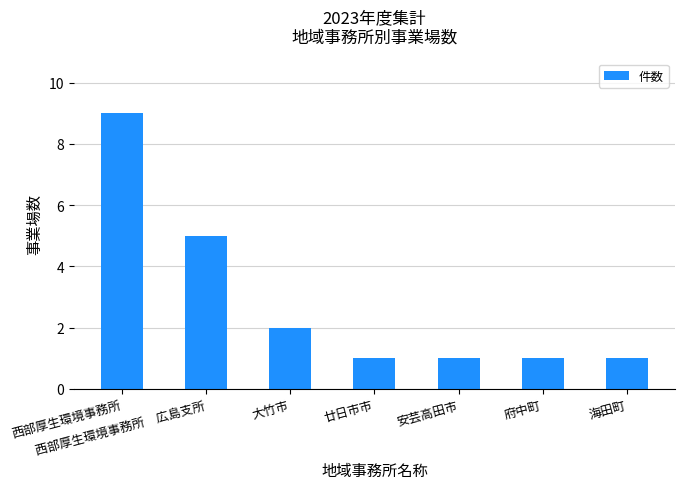

What is the sum of all values?

20